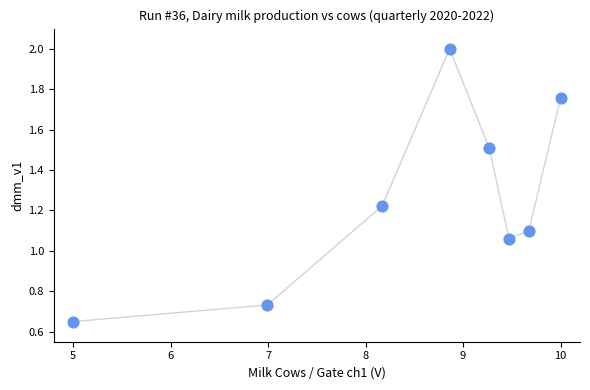

What is the range of X values (max minus min)?

5.0